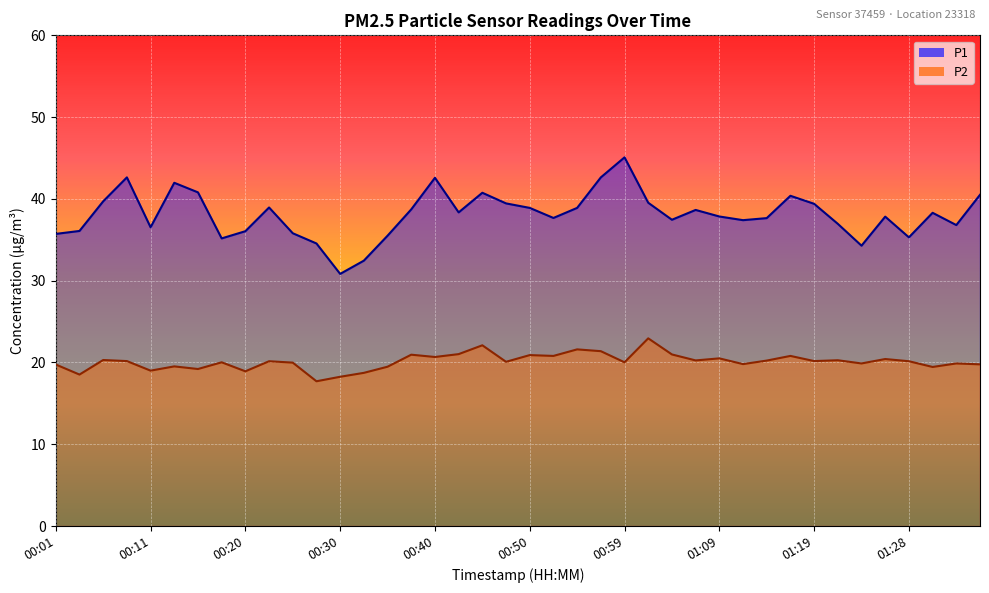

What is the difference between the maximum and minimum values in the P1 series?

14.2